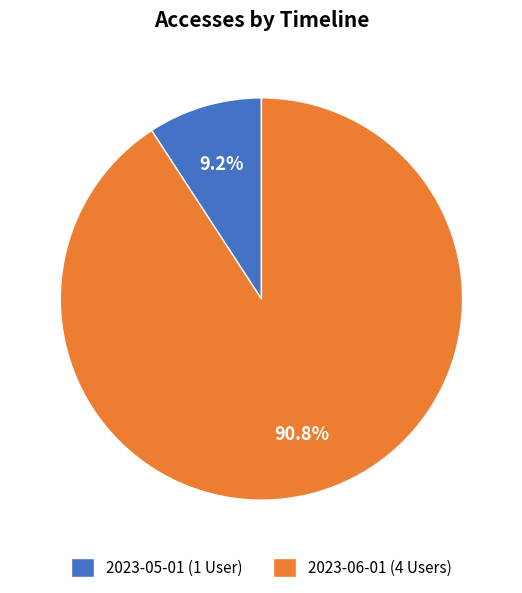

Is it true that 2023-06-01 is 80% of the pie?

False